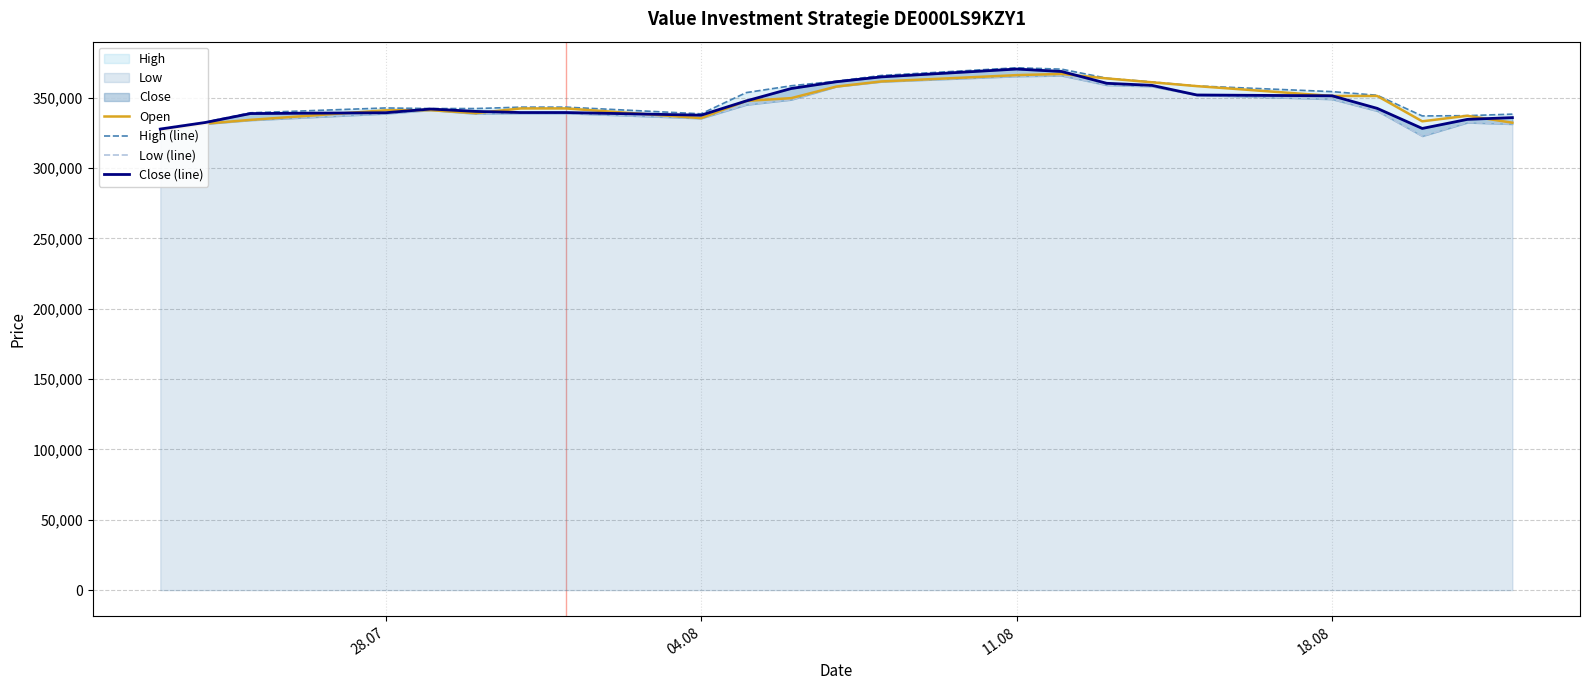

What is the maximum value for Open?

366890